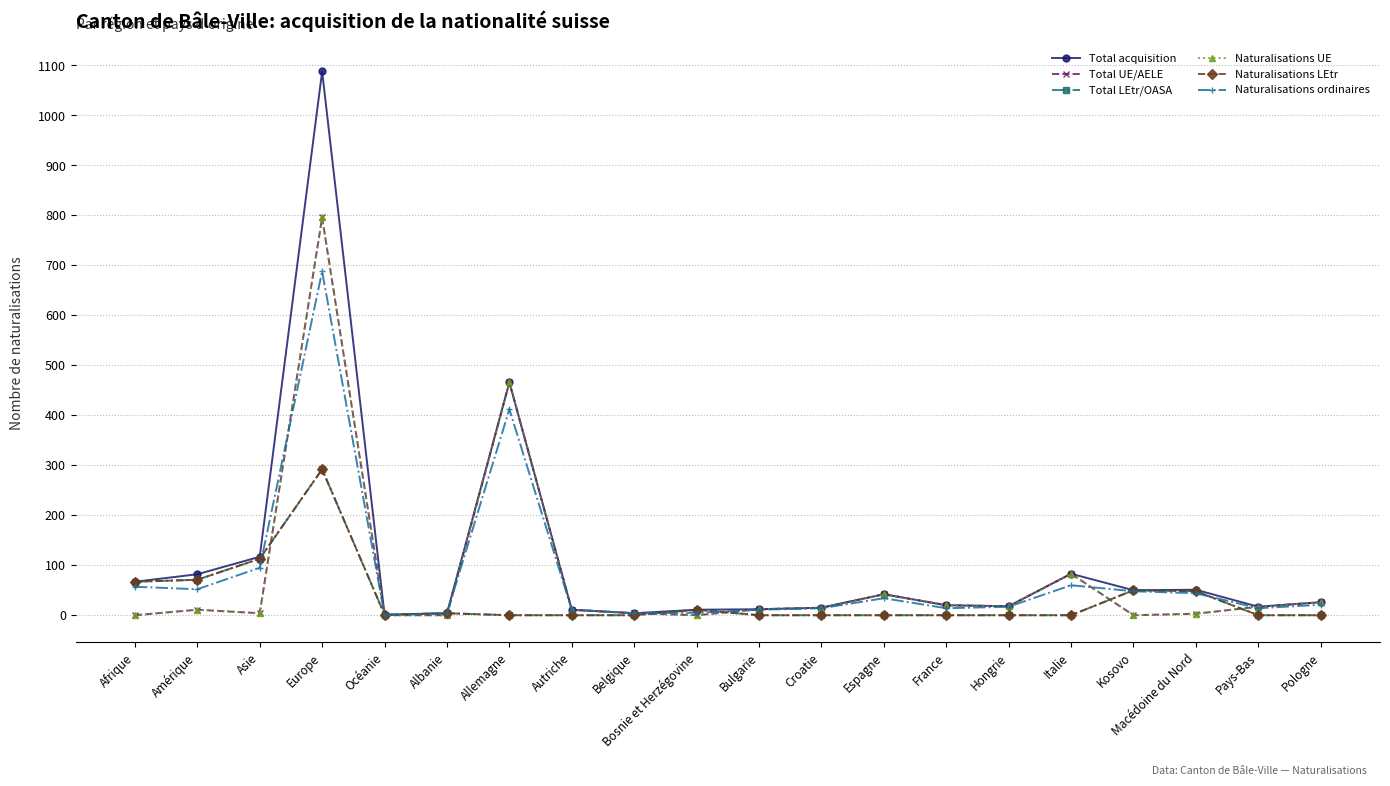

Reading right to left, transcribe all the data shown in this chart.

Total acquisition: 26	17	51	50	83	18	20	42	15	12	11	4	11	466	4	1	1088	117	82	67
Total UE/AELE: 26	17	3	0	83	18	20	42	15	12	0	4	11	466	0	0	796	4	11	0
Total LEtr/OASA: 0	0	48	50	0	0	0	0	0	0	11	0	0	0	4	1	292	113	71	67
Naturalisations UE: 26	17	3	0	83	18	20	42	15	12	0	4	11	466	0	0	796	4	11	0
Naturalisations LEtr: 0	0	48	50	0	0	0	0	0	0	11	0	0	0	4	1	292	113	71	67
Naturalisations ordinaires: 21	14	44	48	60	17	14	34	14	11	5	4	11	412	4	0	688	95	52	57